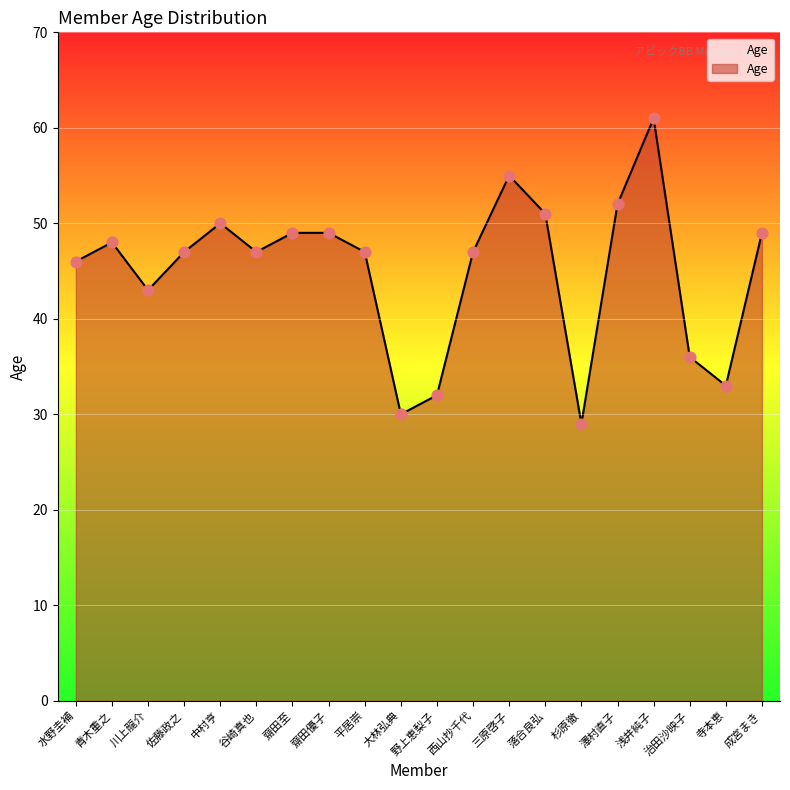

What is the change in value from 中村亨 to 浅井純子?

+11